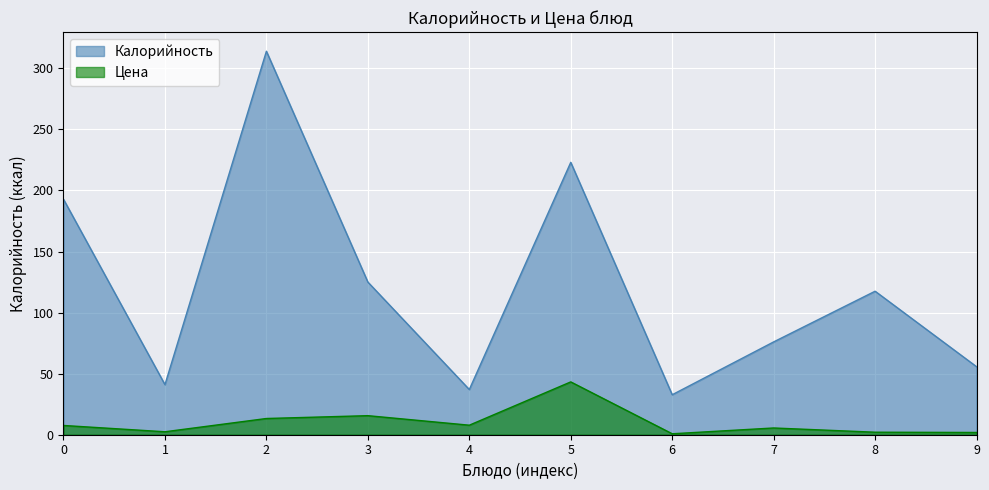

List the series in order of their overall mean, lowest first.

Цена, Калорийность